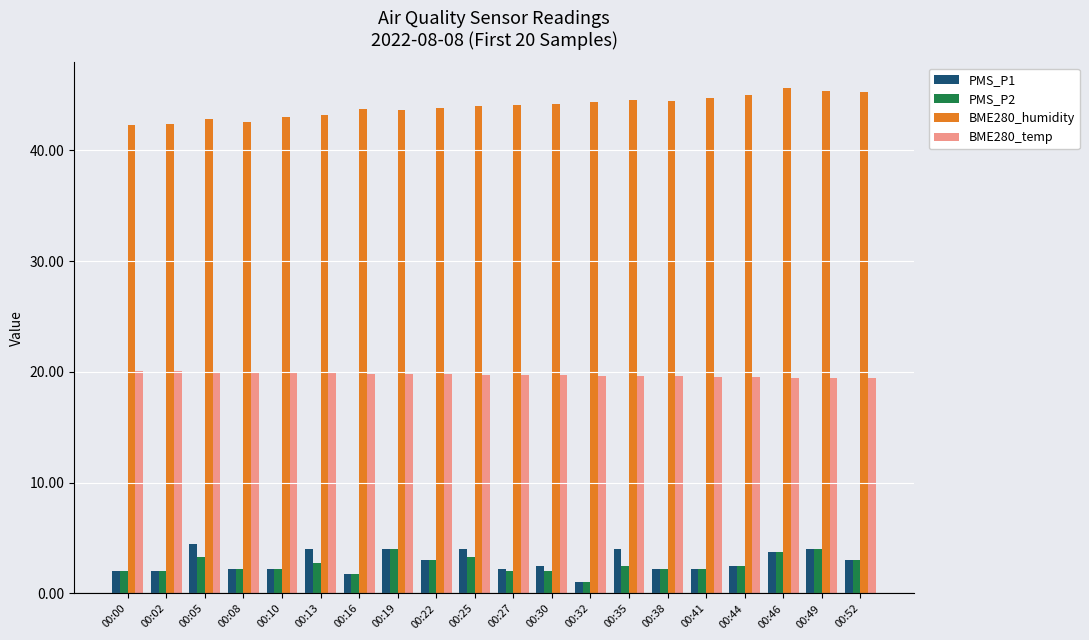

True or false: PMS_P1 has a value of 4.0 at 00:49.

True